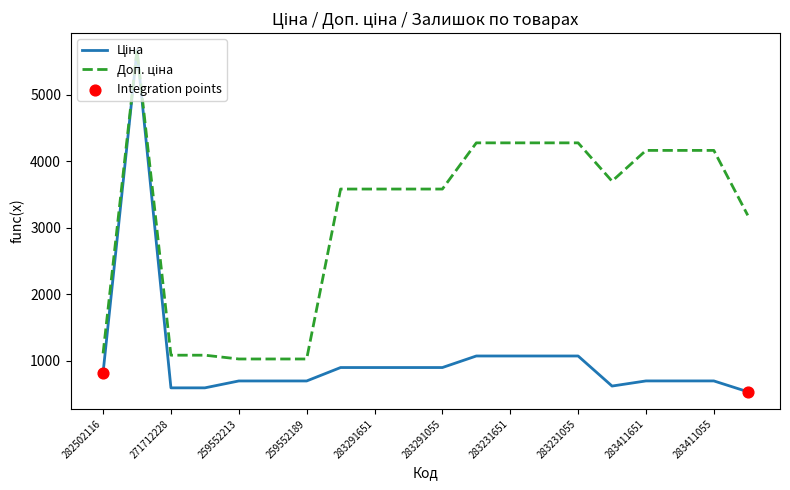

Which series has the largest total across all categories?

Доп. ціна